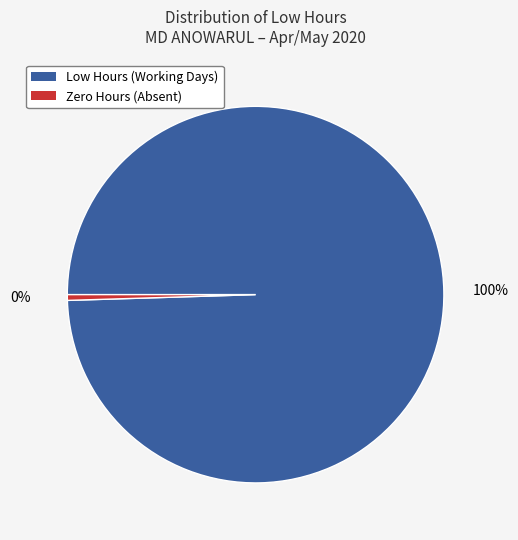

Rank the categories by value from lowest to highest.

Zero Hours (Absent), Low Hours (Working Days)